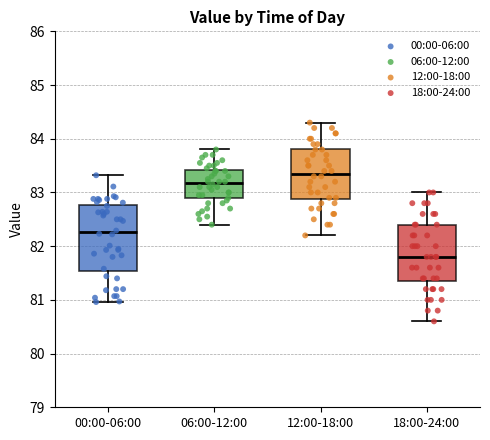

Comparing the boxes themselves (not the whiskers), which one is the tallest?

00:00-06:00